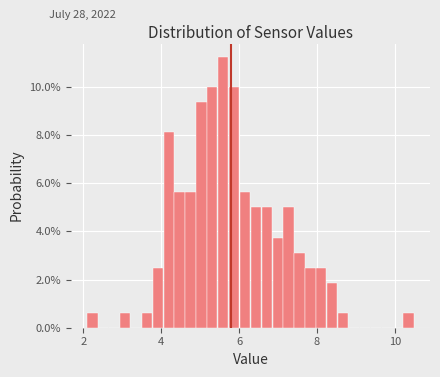

Around what value on the x-axis is the tallest bar? Give the approximate position of its centre, as read against the axis.

5.6